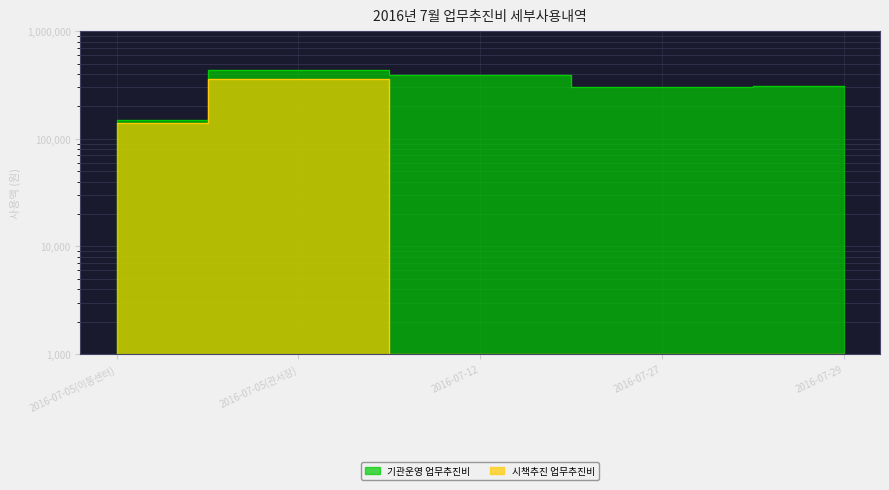

In 기관운영 업무추진비, how many points are lower than both neighbors (excluding endpoints)?

1